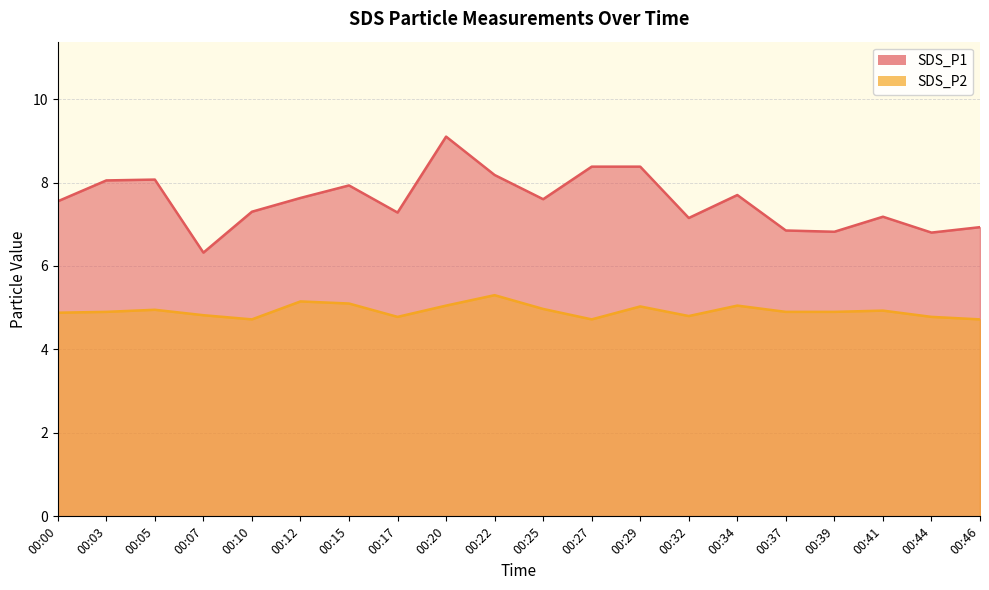

What is the approximate value of SDS_P2 at 00:32?

4.8